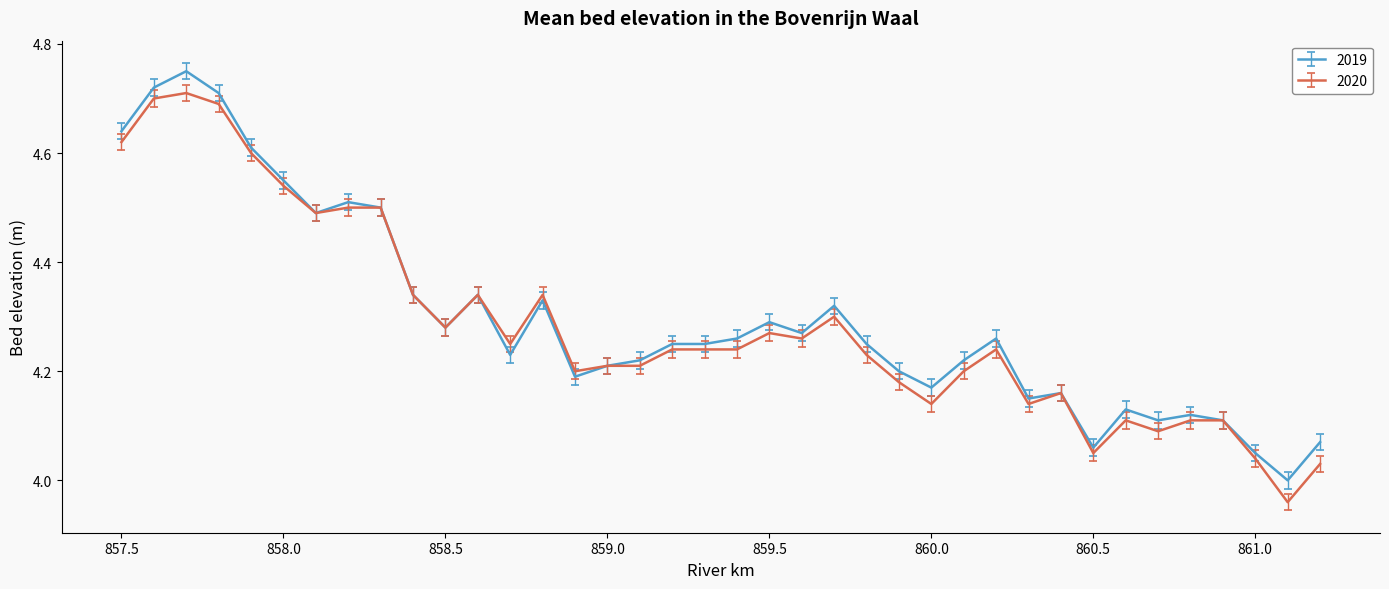

Rank the series by their maximum value, from highest to lowest.

2019, 2020